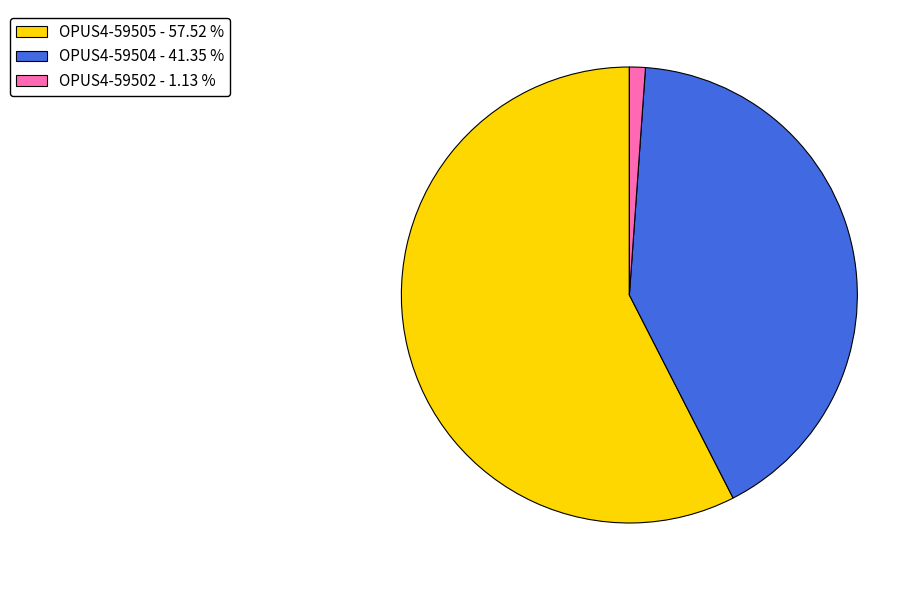

Is the sum of OPUS4-59502 - 1.13 % and OPUS4-59505 - 57.52 % greater than half?

Yes